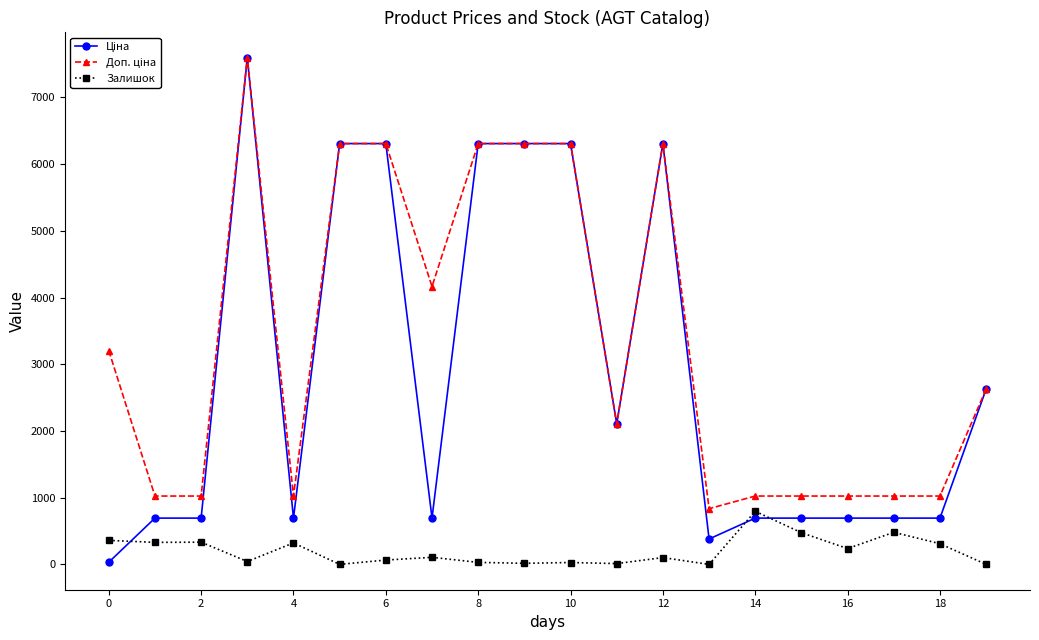

How many data points in Залишок are less than 106?

10